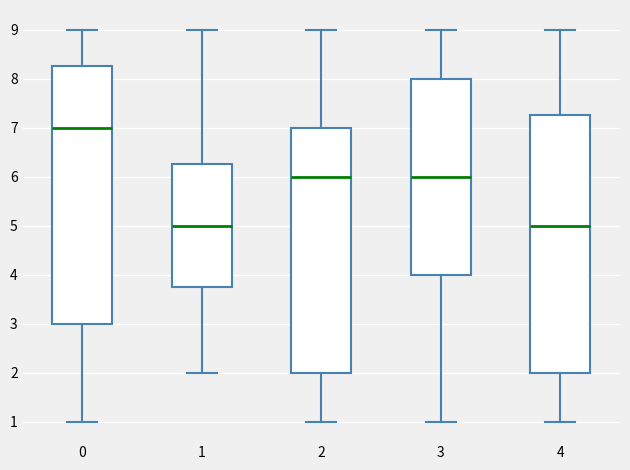

Where is the upper edge of the box at x = 3 on the y-axis? The values are not printed on the chart, so give them approximately, as read against the axis.

8.0